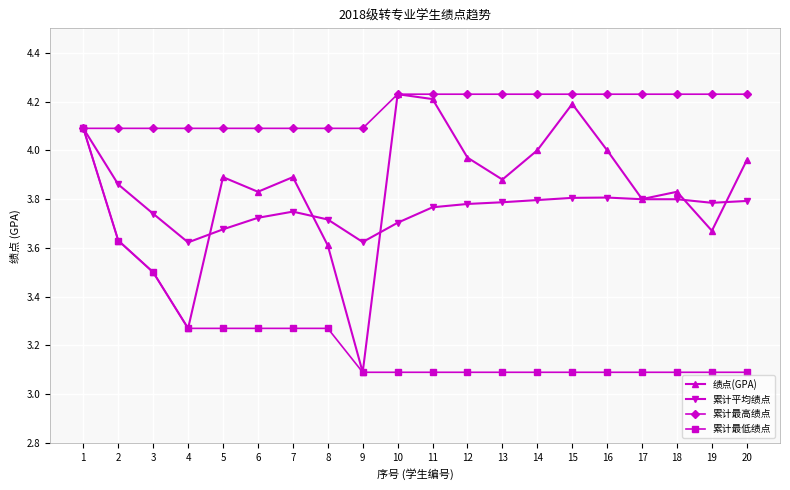

How many interior local valleys does the 绩点(GPA) series have?

6